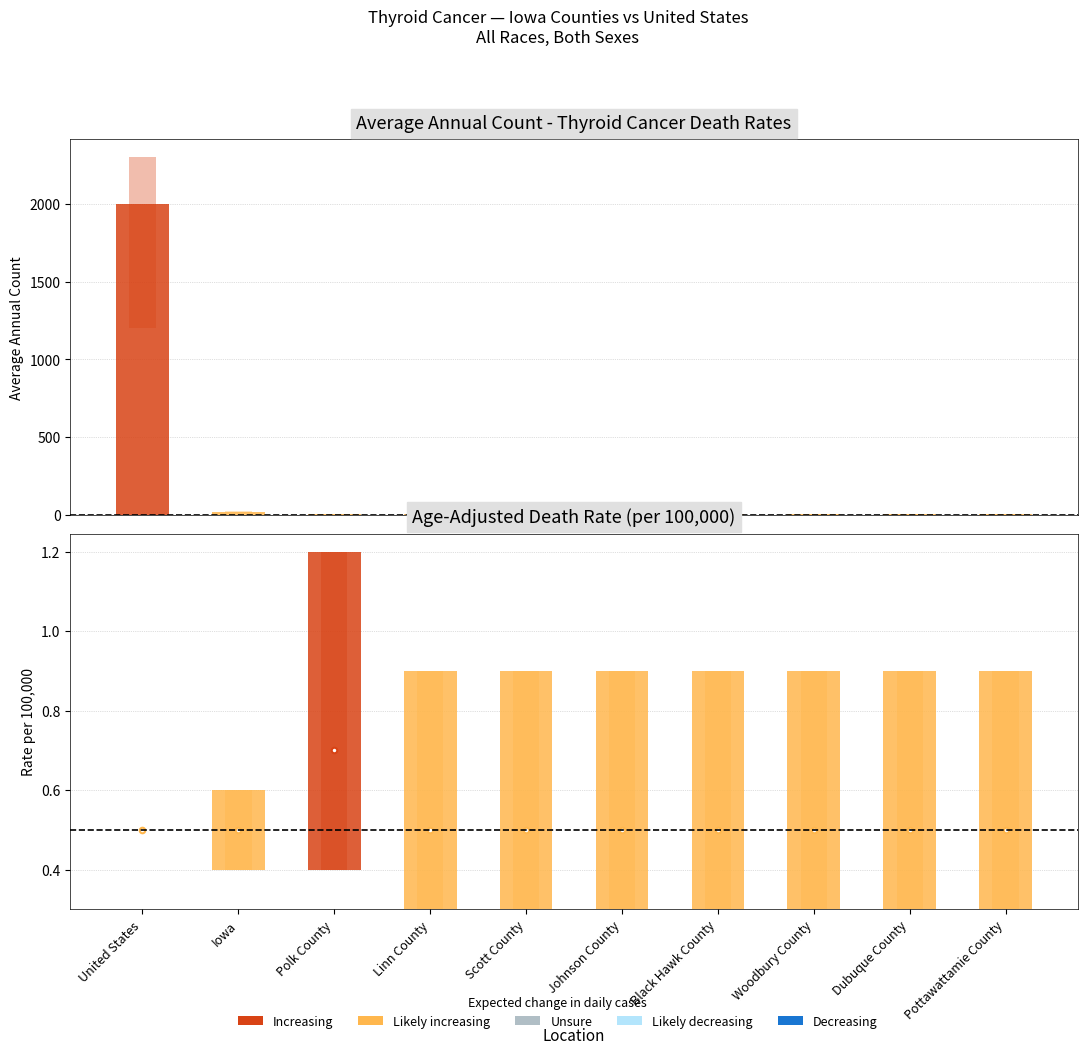

Is it true that the value at Scott County is 5?

False